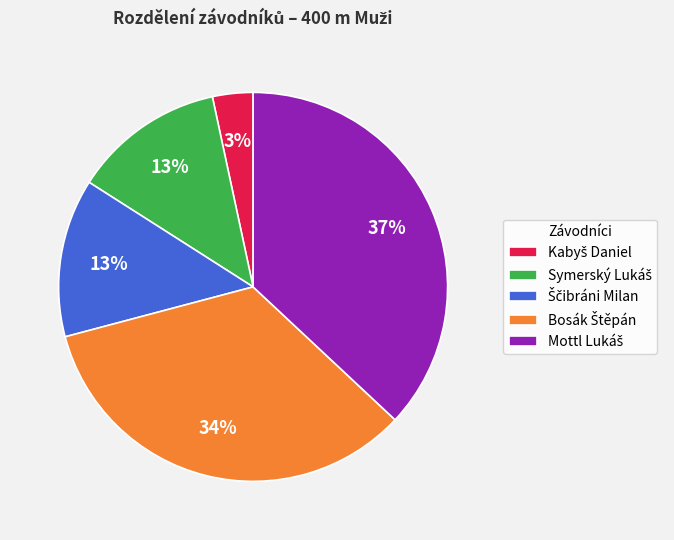

Is there a majority slice in this chart?

No